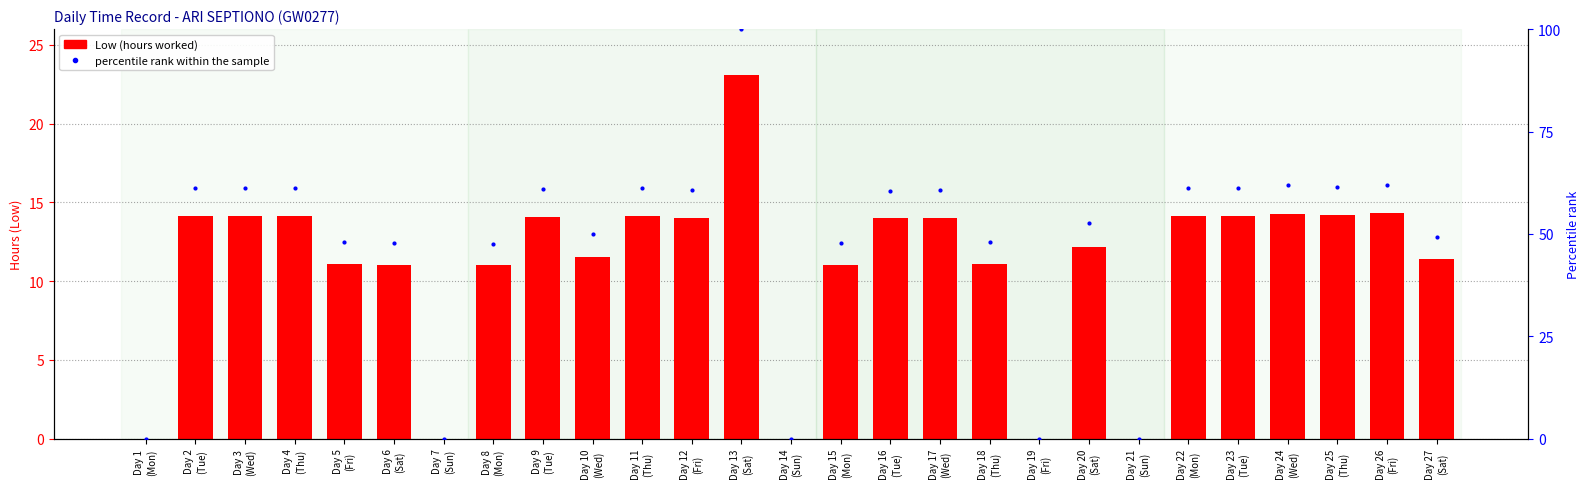

True or false: Low (hours worked) has a value of 11.0 at Day 6
(Sat).

True